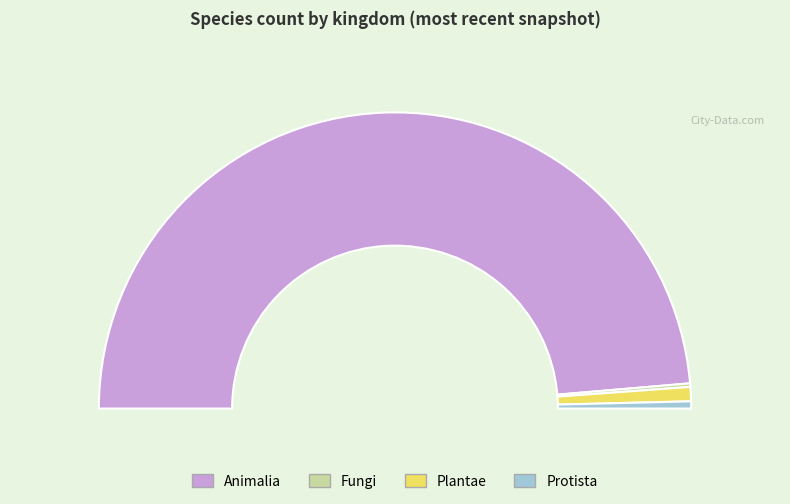

To the nearest percent, what portion does 1 represent?

97%